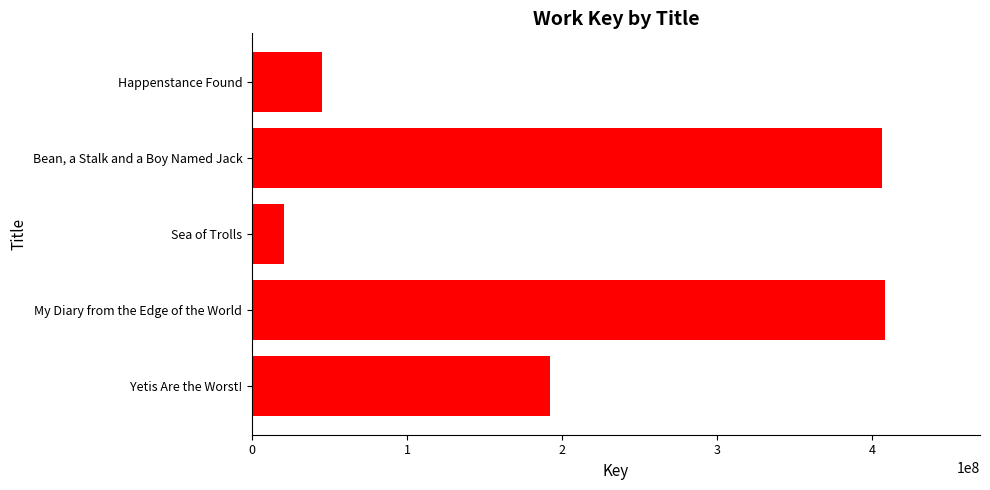

What value does the data have at Yetis Are the Worst!, to the nearest 100?

192251400